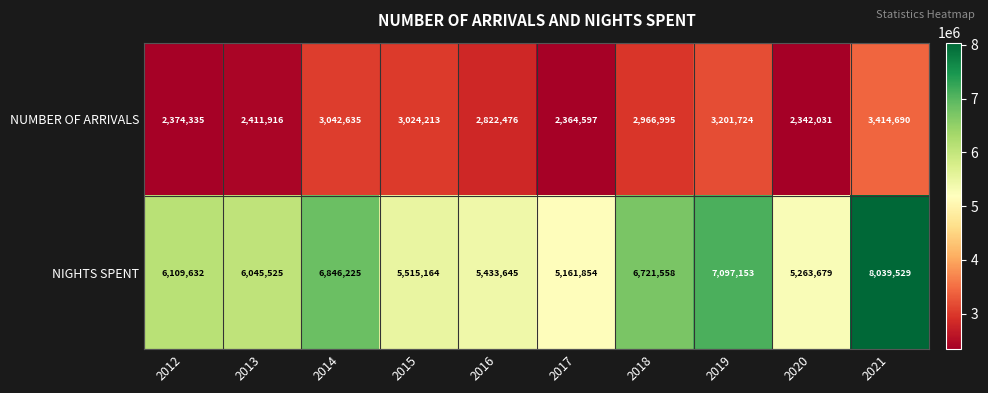

Reading left to right, extract all data points from this chart.

NUMBER OF ARRIVALS: 2374335	2411916	3042635	3024213	2822476	2364597	2966995	3201724	2342031	3414690
NIGHTS SPENT: 6109632	6045525	6846225	5515164	5433645	5161854	6721558	7097153	5263679	8039529